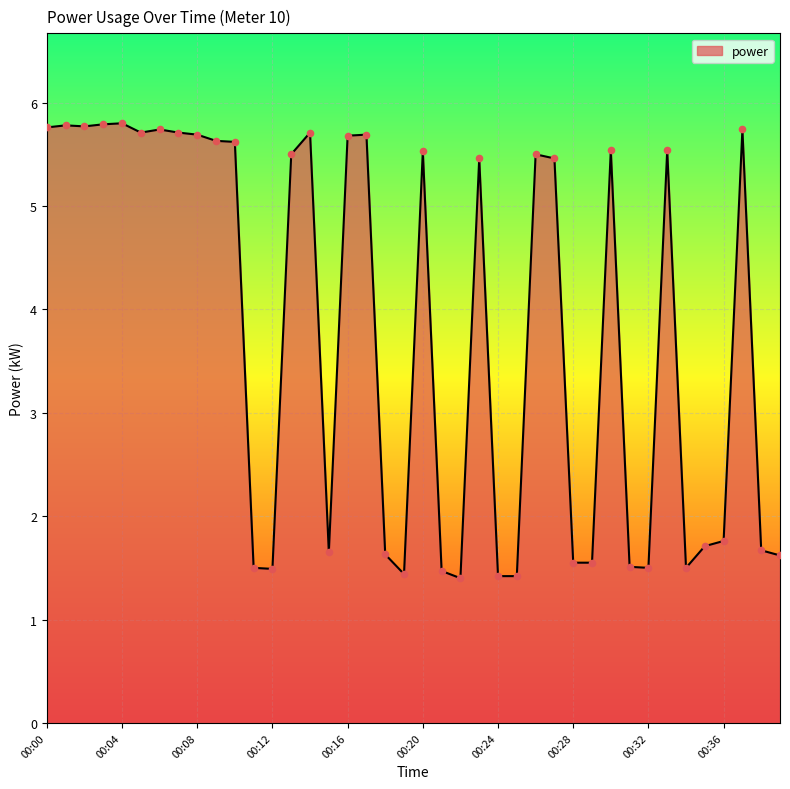

What is the greatest value displayed?

5.8